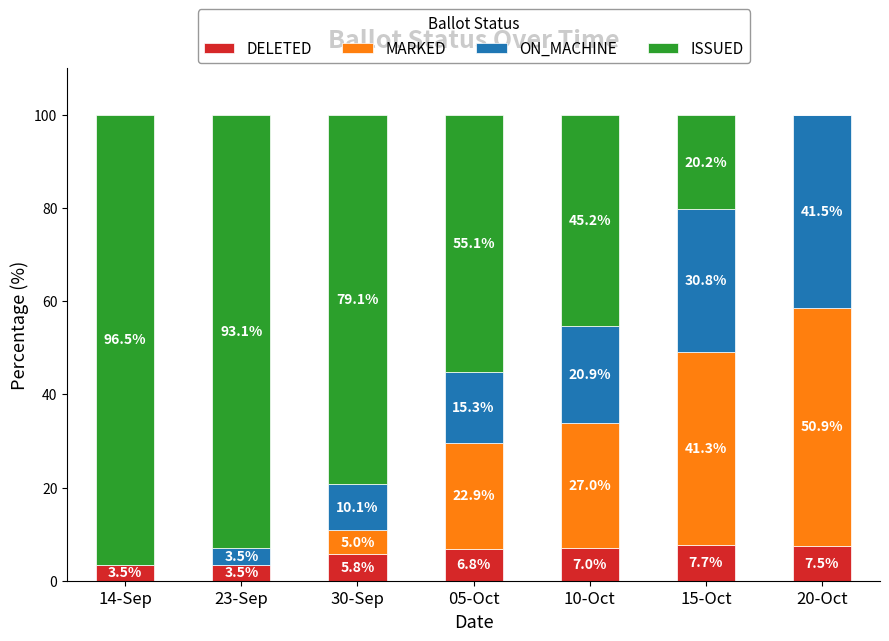

True or false: DELETED has a value of 5.8 at 30-Sep.

True